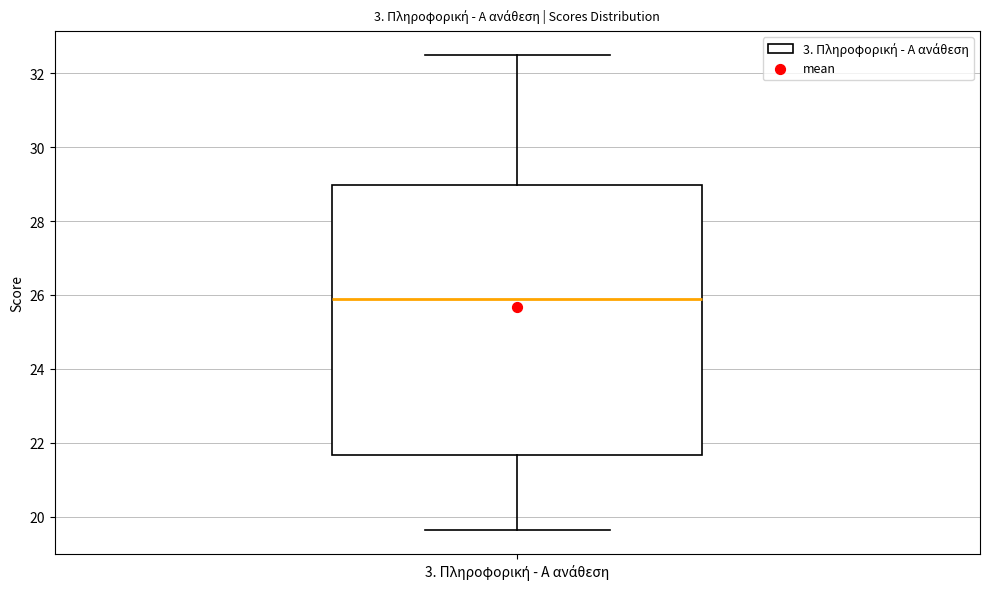

Where does the lower whisker of the box for 3. Πληροφορική - Α ανάθεση end on the y-axis? The values are not printed on the chart, so give them approximately, as read against the axis.

19.6